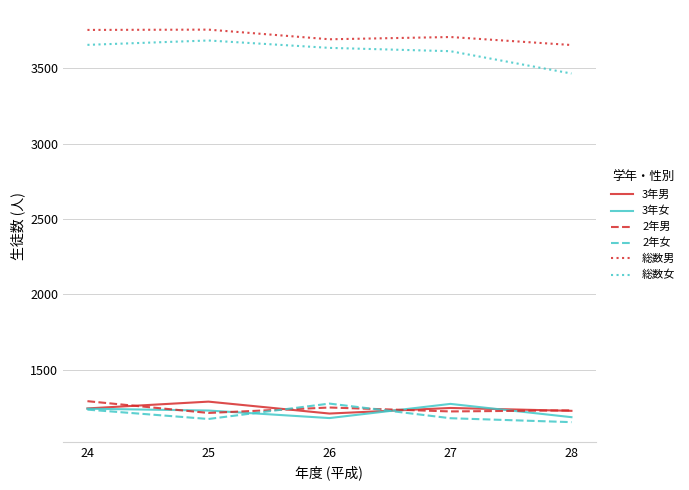

What is the maximum value shown in the chart?

3755